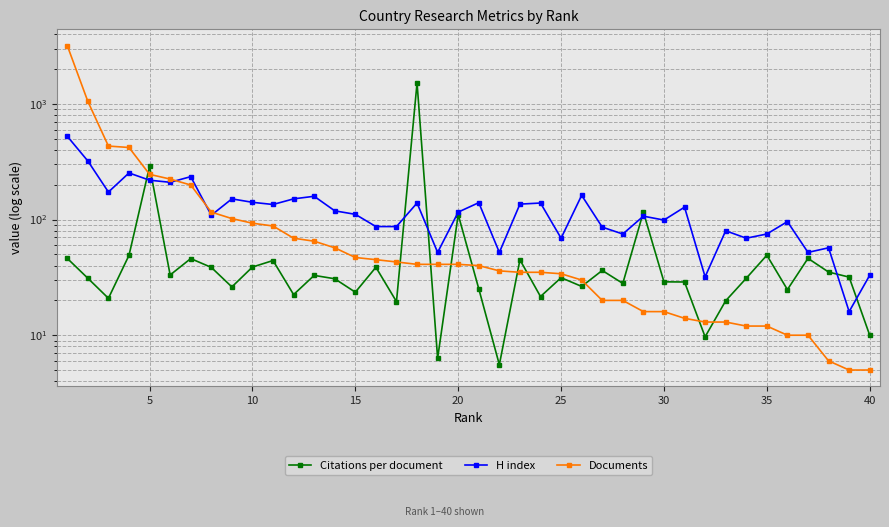

How many lines are shown in the chart?

3